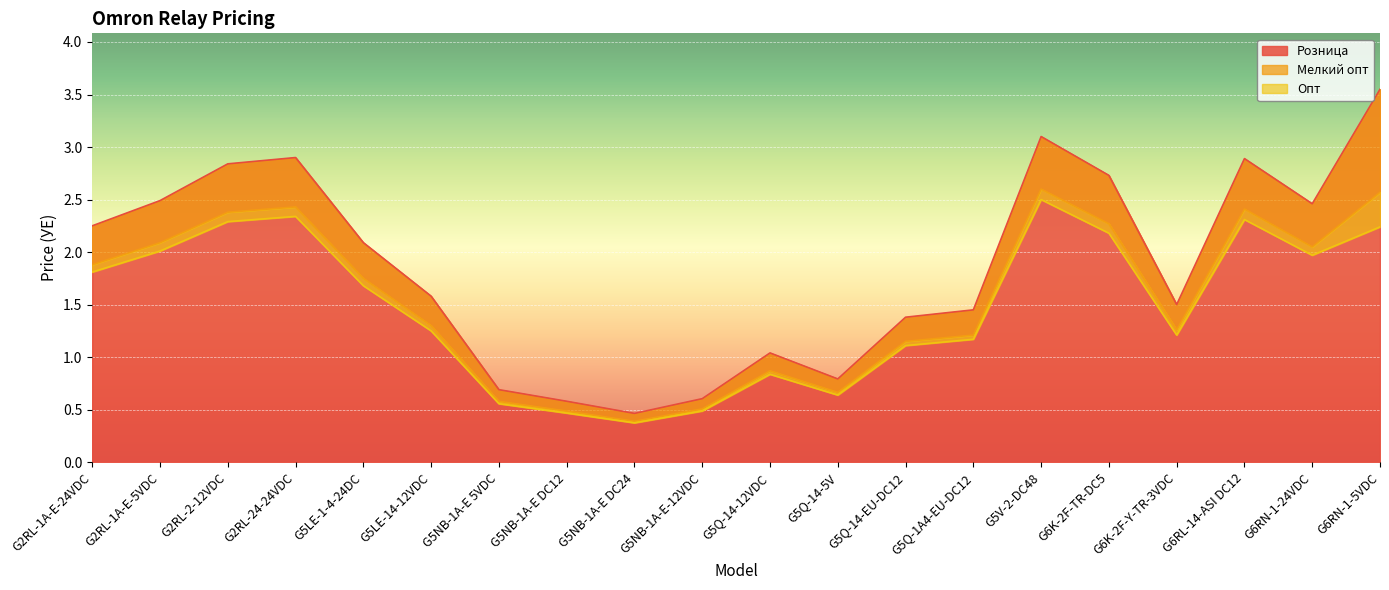

What is the difference between the Розница values at G5NB-1A-E DC12 and G5V-2-DC48?

2.5